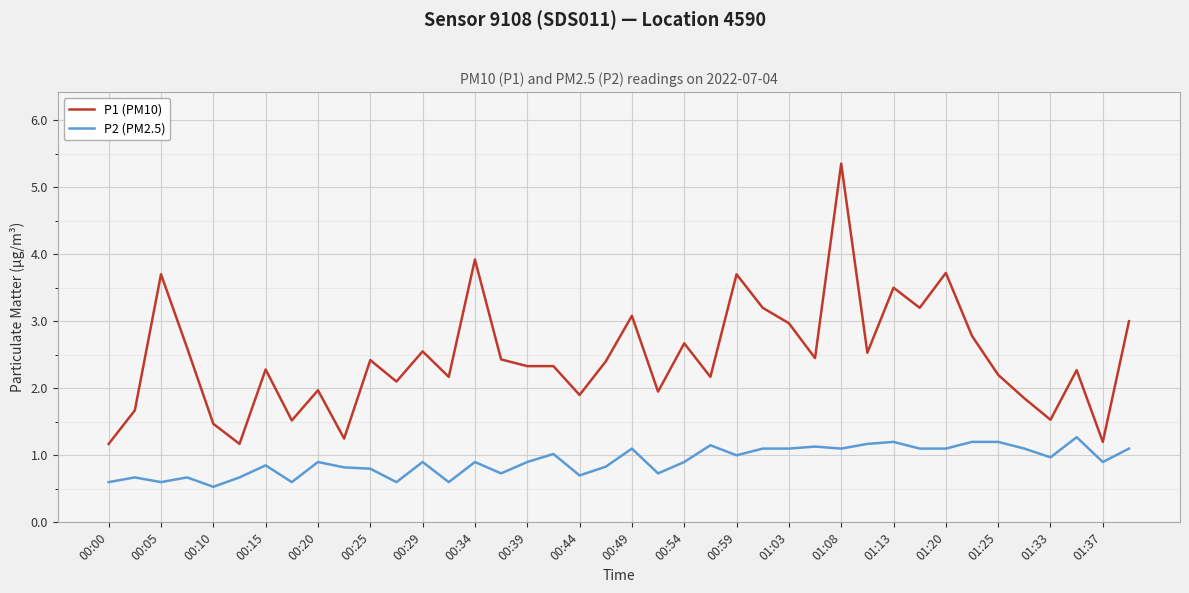

List the series in order of their peak value, highest first.

P1 (PM10), P2 (PM2.5)